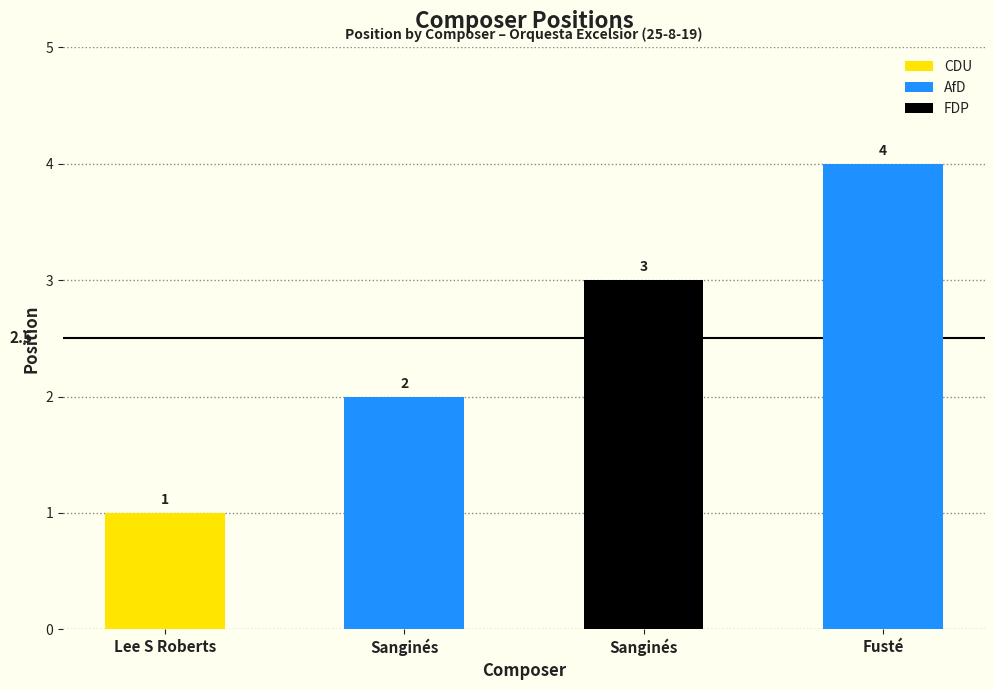

What value does the data have at Sanginés?

2